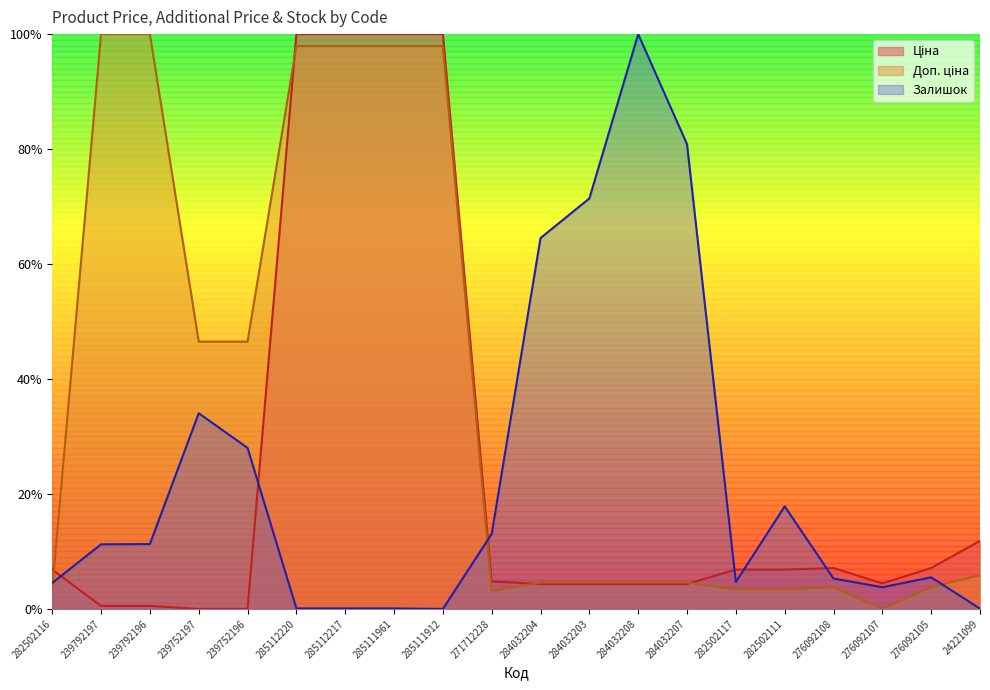

Does the chart have visible grid lines?

No